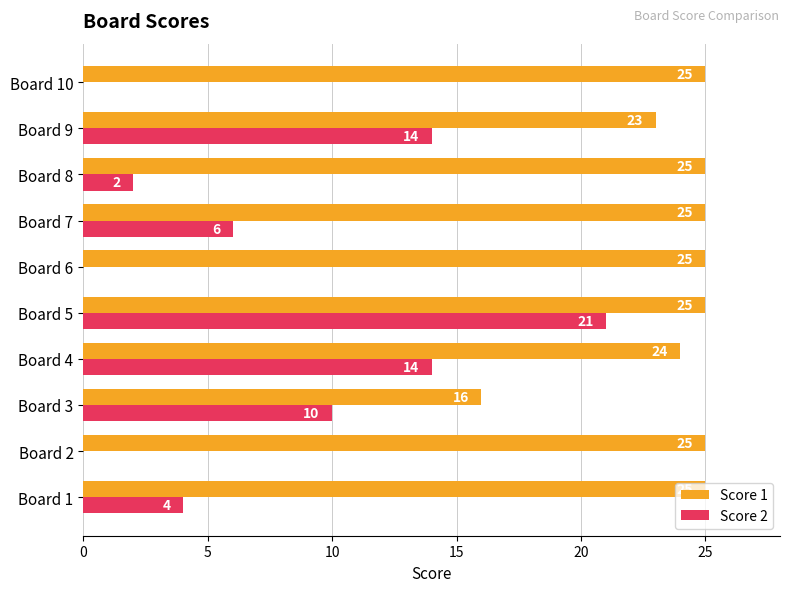

The value of Score 2 at Board 8 is 3. True or false?

False